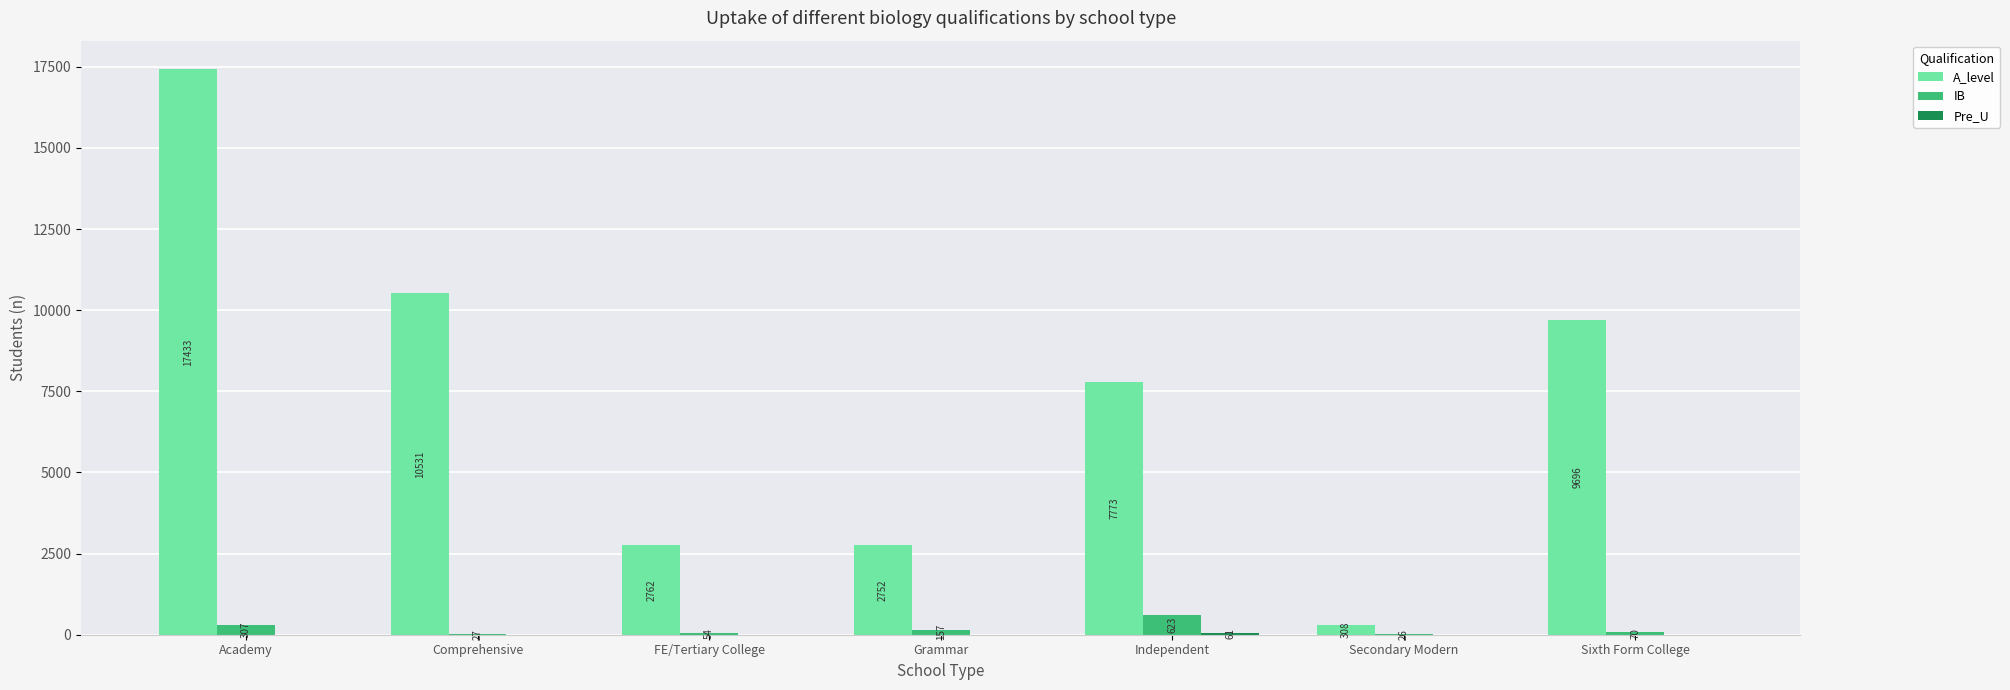

Which series has the largest total across all categories?

A_level